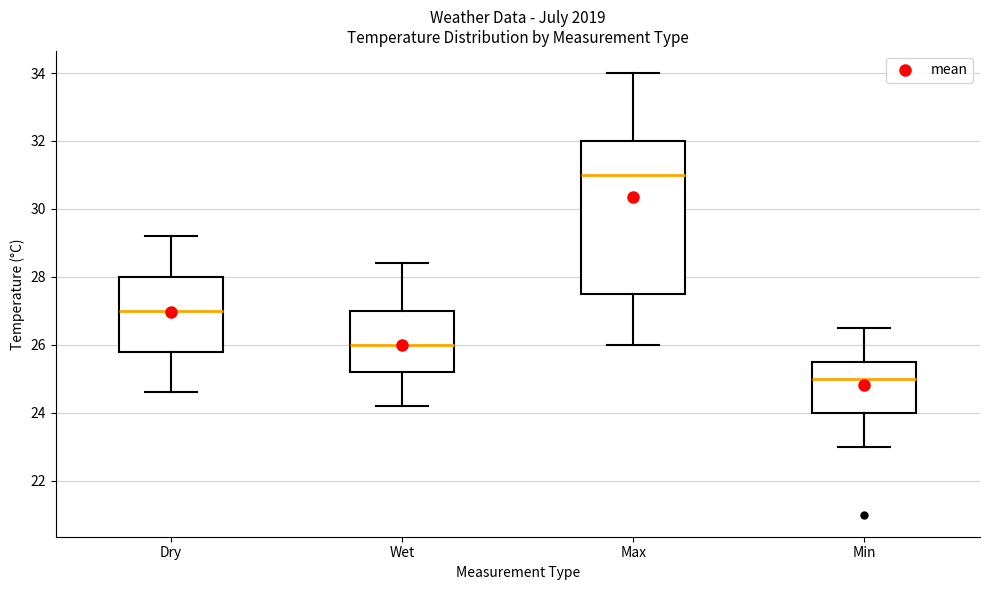

Which box has the lowest median line?

Min